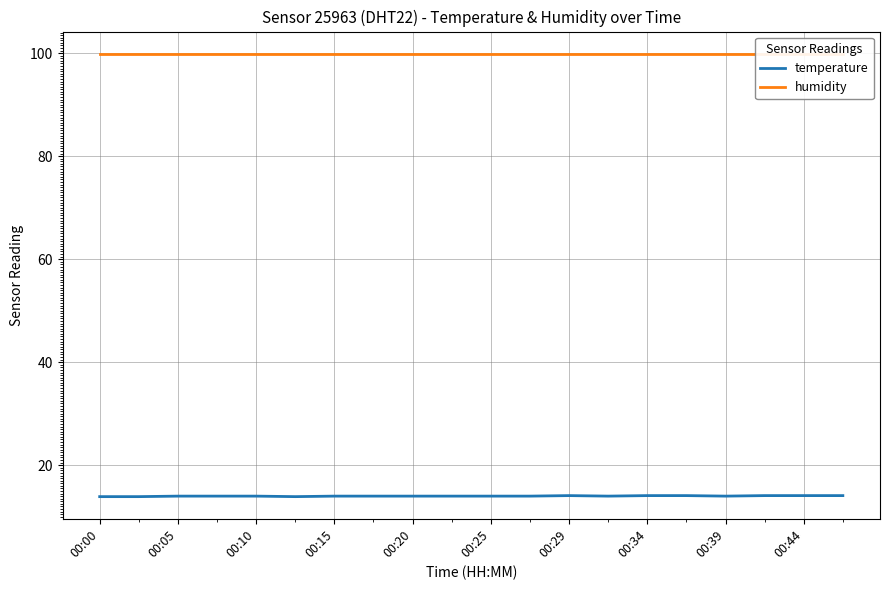

Which series has the largest range (max minus min)?

temperature